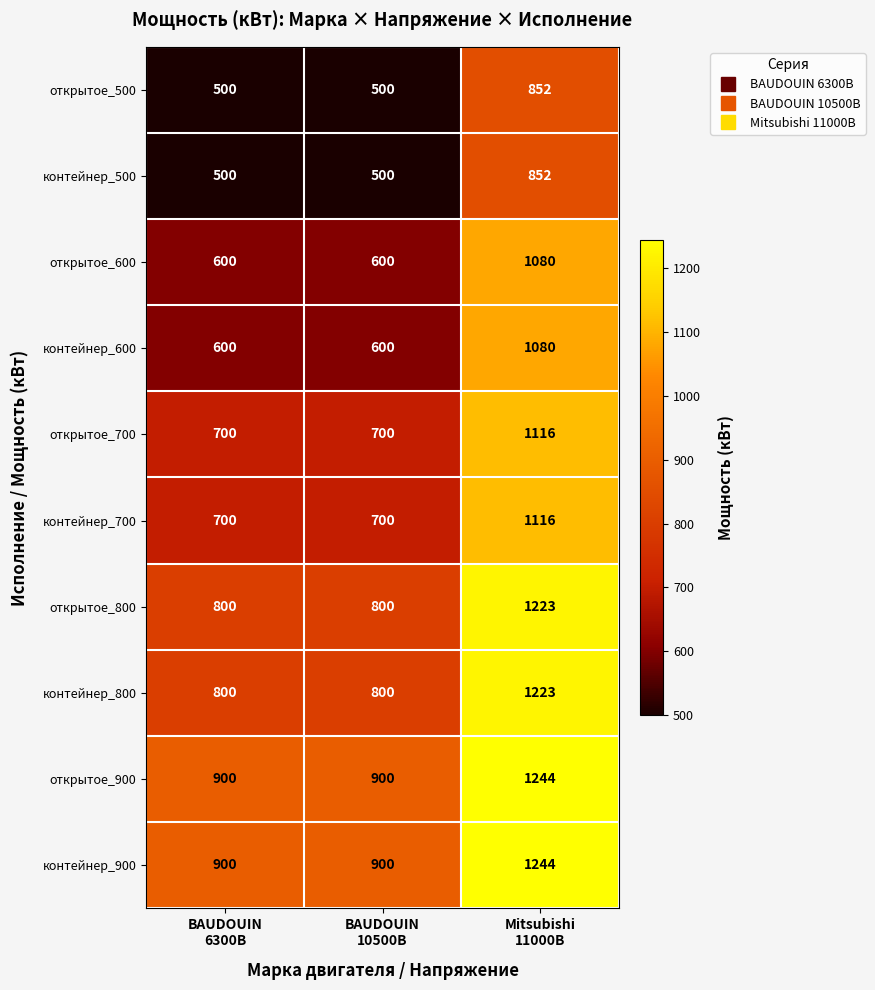

What is the smallest value displayed?

500